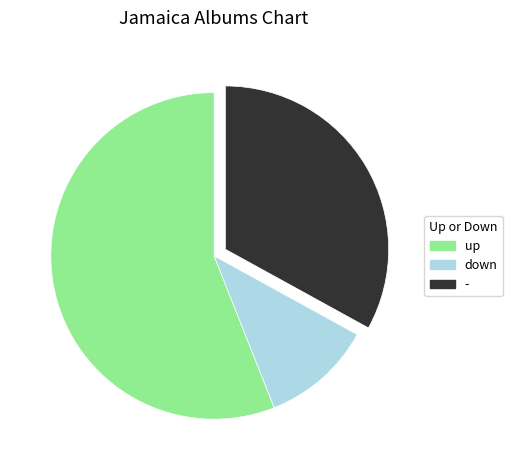

Rank the categories by value from highest to lowest.

up, -, down